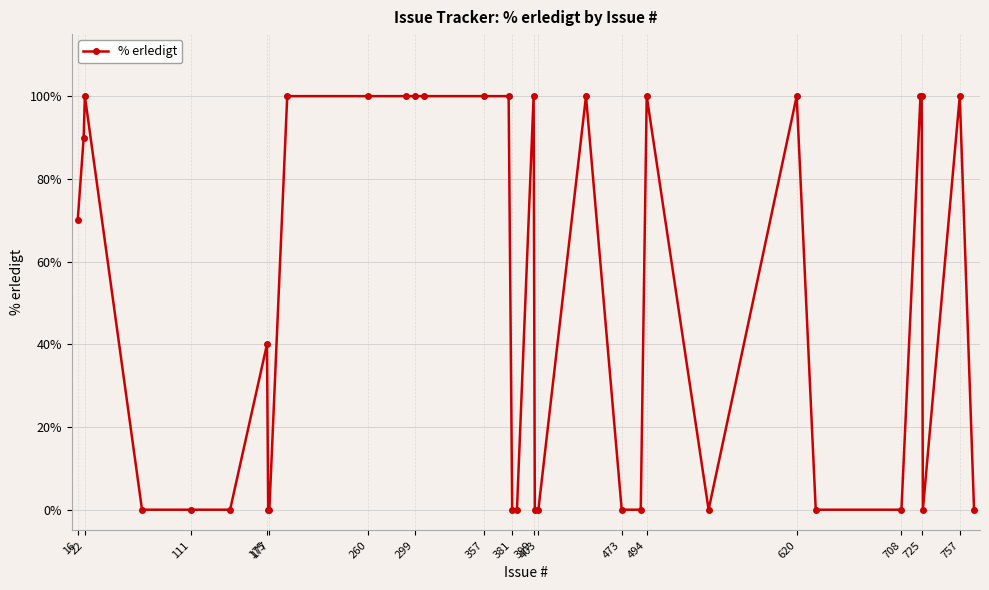

True or false: there are more than 1 points higher than both neighbors.

True